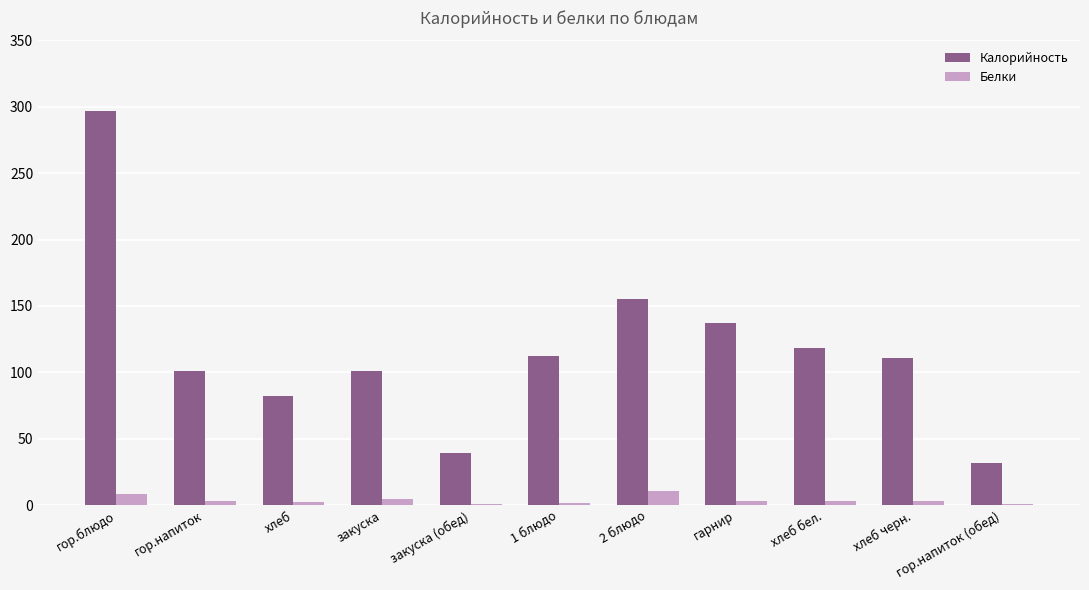

True or false: Калорийность has a value of 297.1 at гор.блюдо.

True